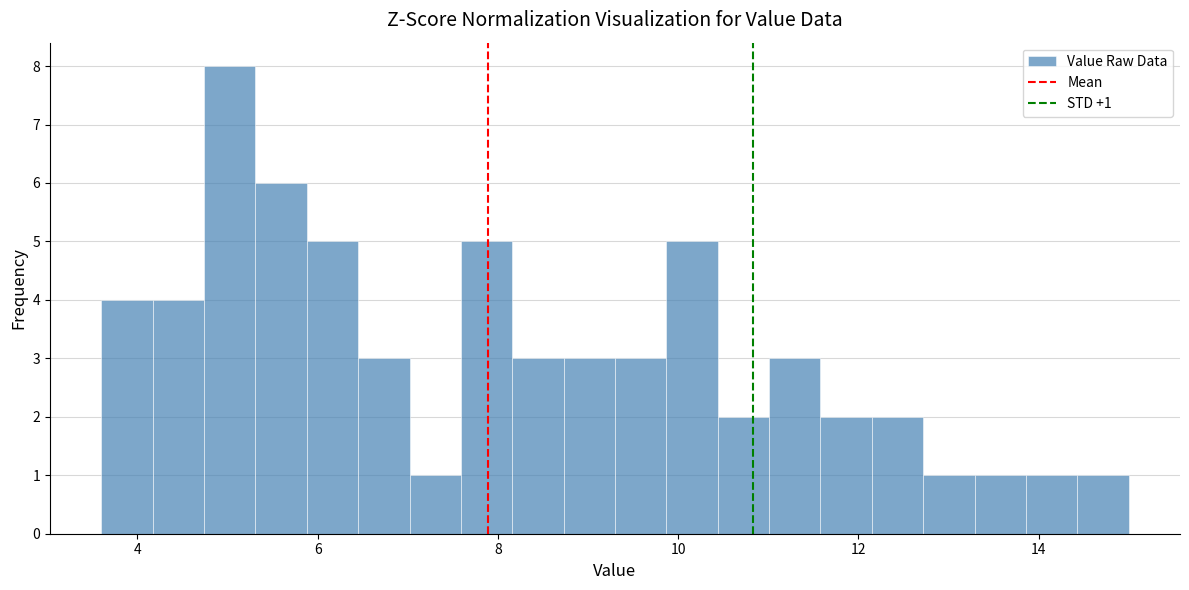

Around what value on the x-axis is the tallest bar? Give the approximate position of its centre, as read against the axis.

5.0